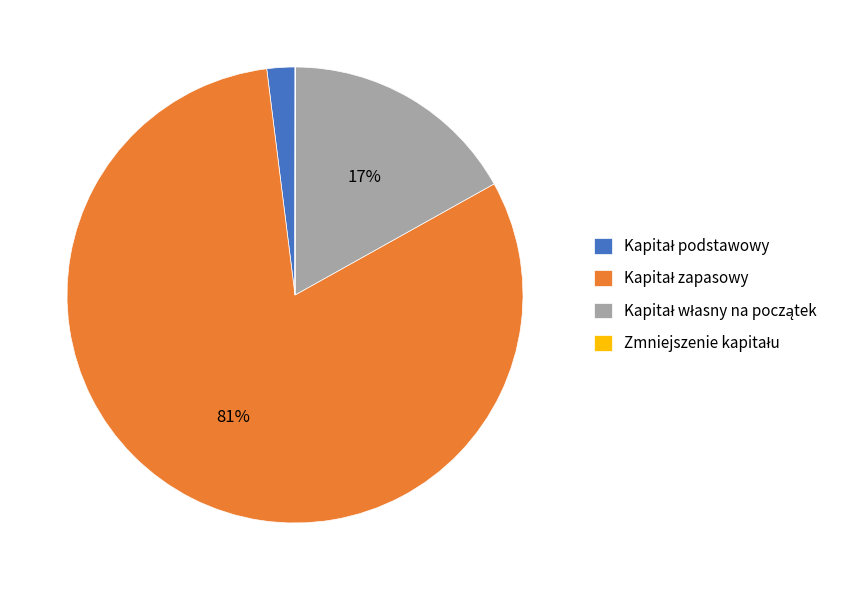

To the nearest percent, what is the average slice percentage?

25%